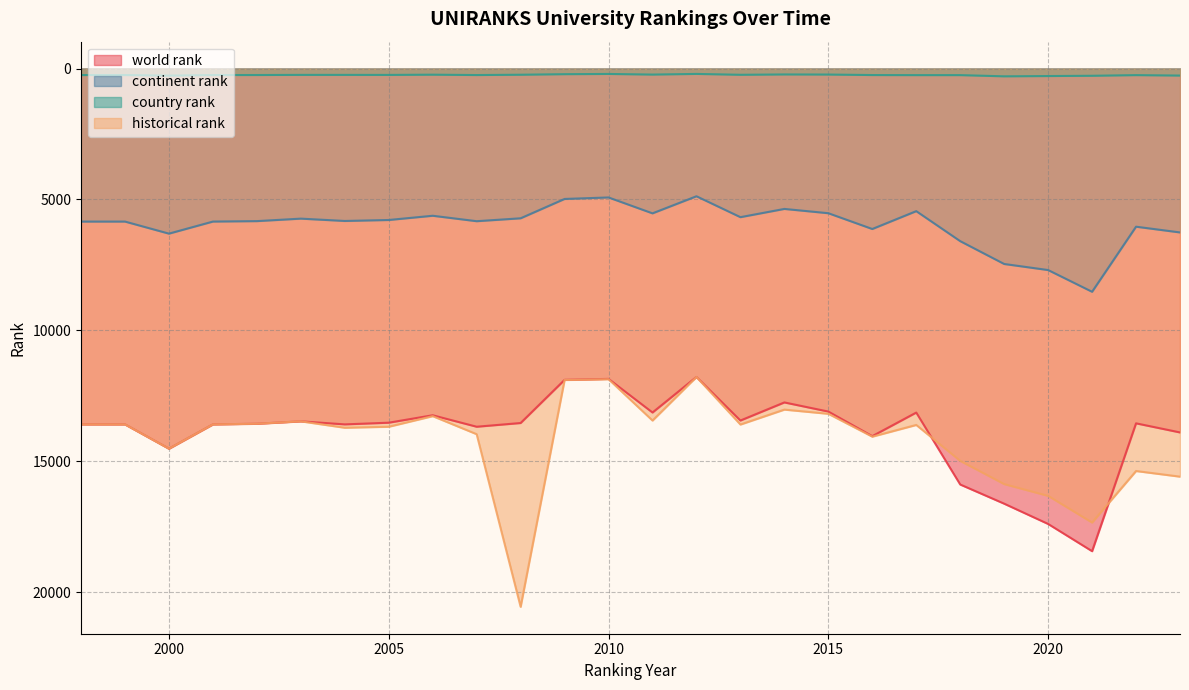

What is the spread (max minus min) of values at 2011?

13215.0